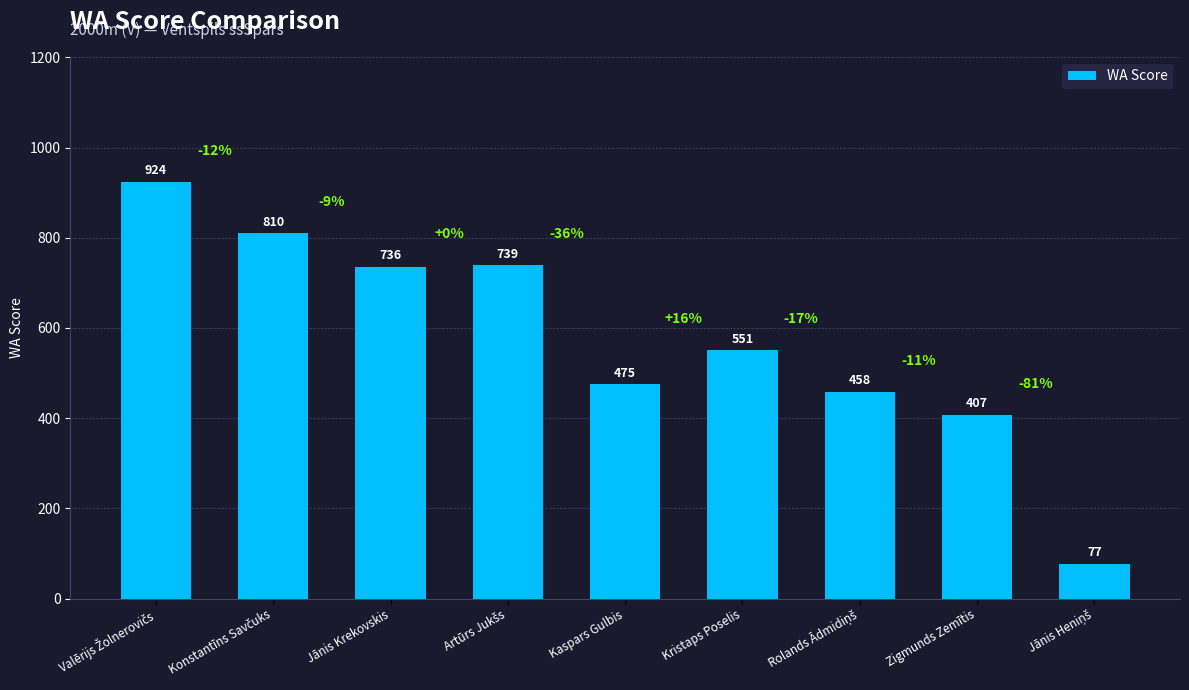

At which label is the value closest to 500?

Kaspars Gulbis